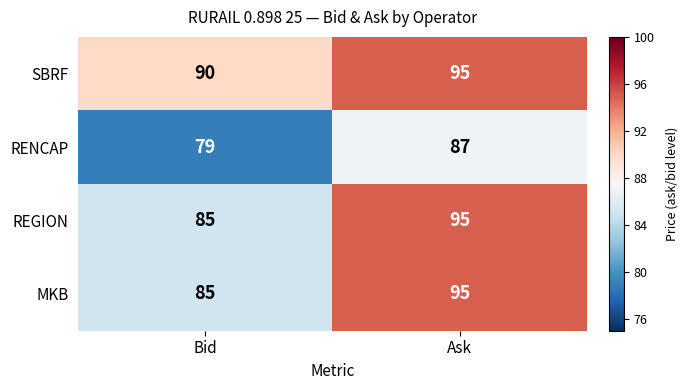

What is the maximum value shown in the chart?

95